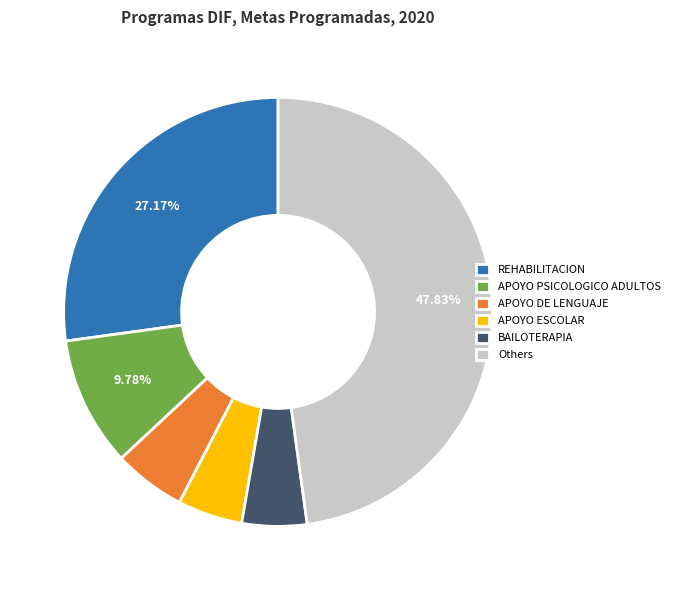

What is the ratio of the value at APOYO PSICOLOGICO ADULTOS to the value at REHABILITACION?

0.4